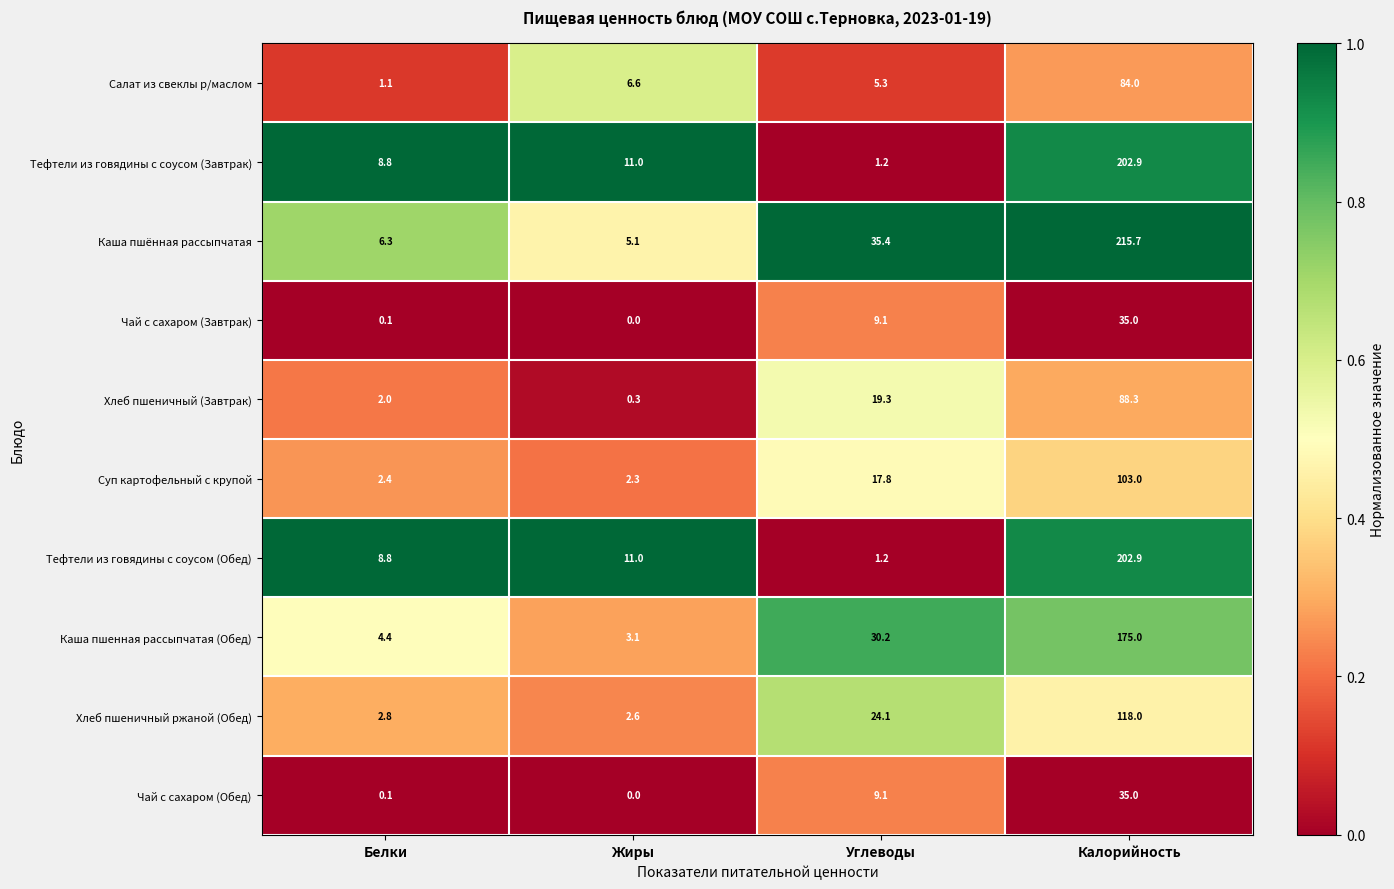

What is the sum of all Хлеб пшеничный ржаной (Обед) values?

147.5